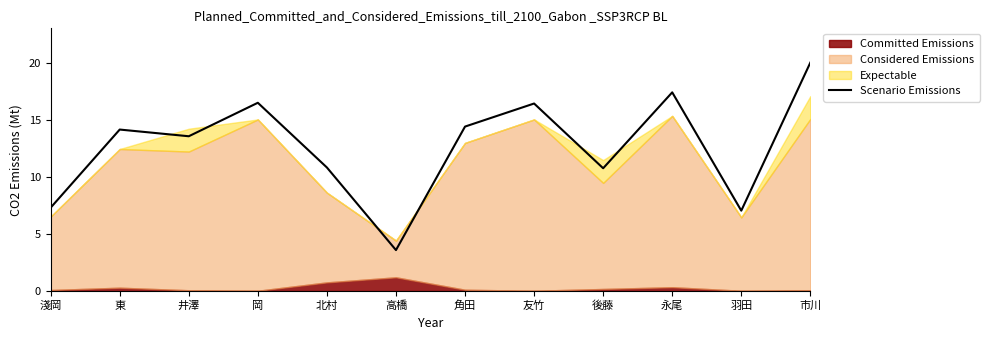

What is the ratio of the value at 淺岡 to the value at 友竹?

0.4